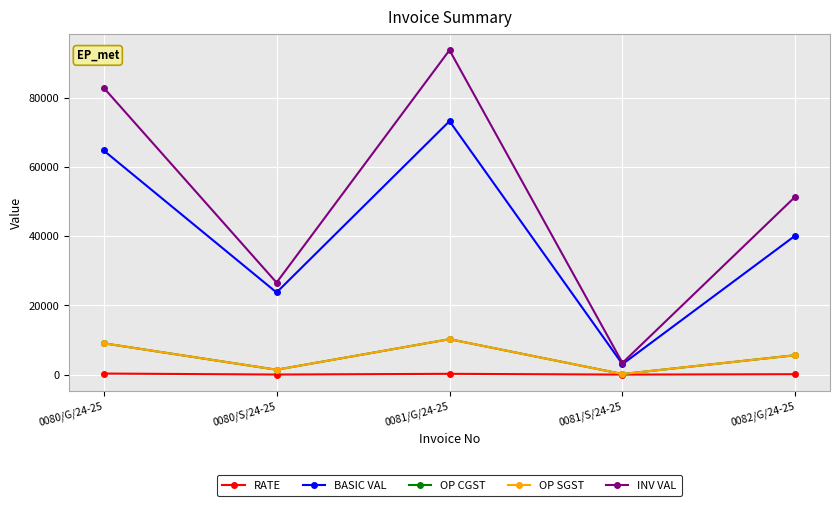

What is the value of the RATE point at the 2nd from the left?

36.0